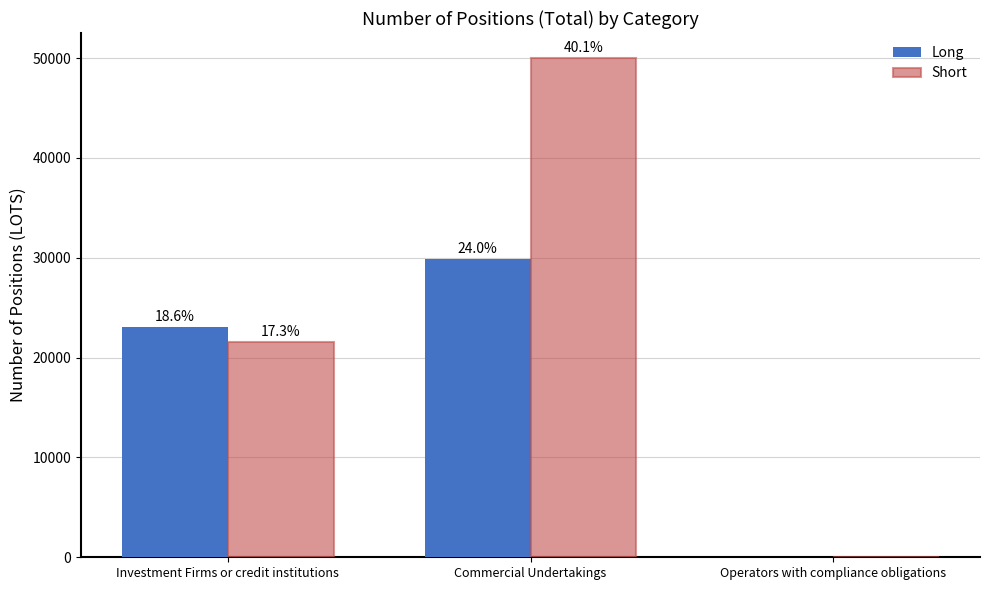

Is it true that Long equals 29870.4 at Commercial Undertakings?

True